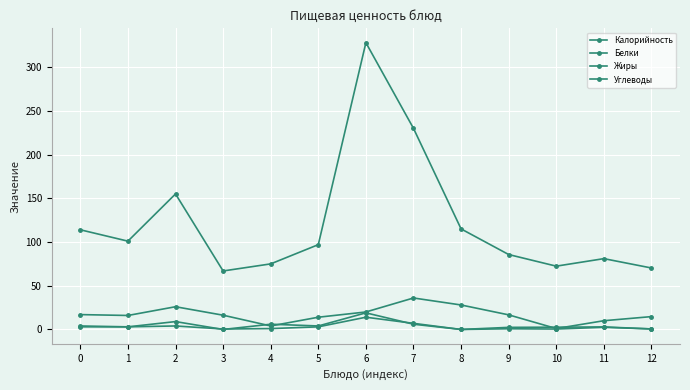

How many lines are shown in the chart?

4